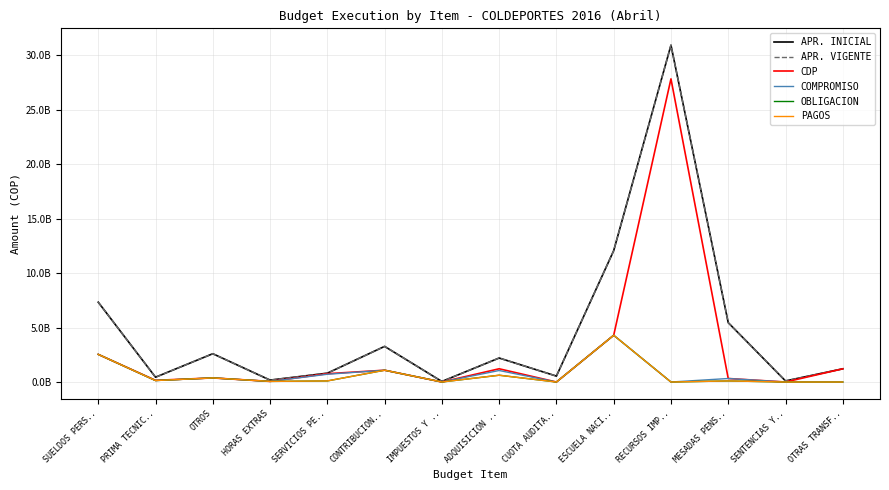

At which category does COMPROMISO reach its first local peak?

OTROS